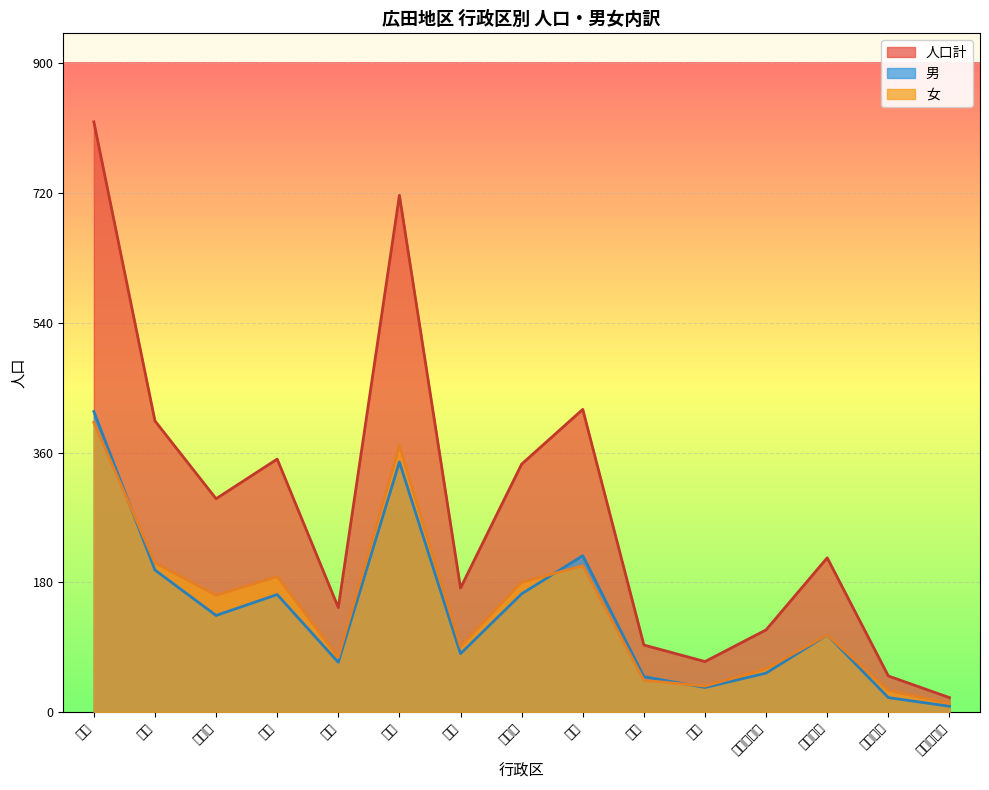

In 女, how many points are higher than both neighbors (excluding endpoints)?

4